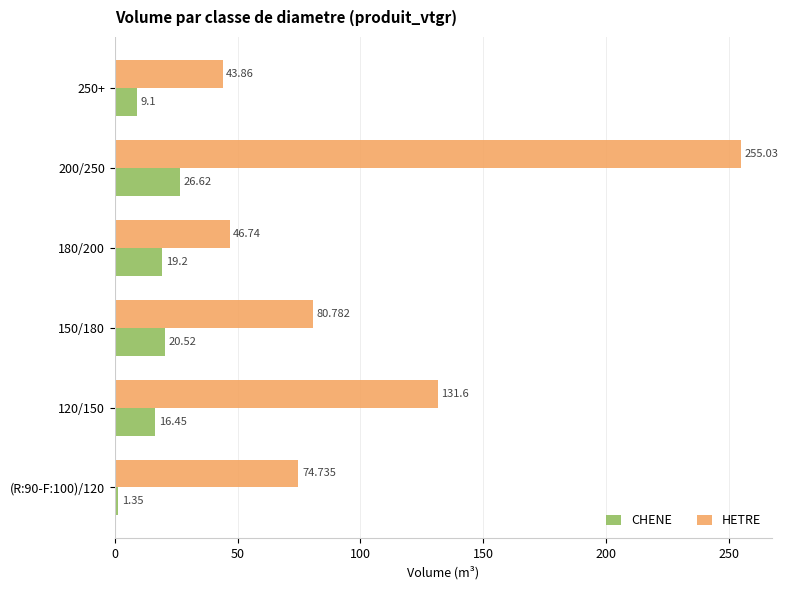

List the labels in order of CHENE value, smallest first.

(R:90-F:100)/120, 250+, 120/150, 180/200, 150/180, 200/250